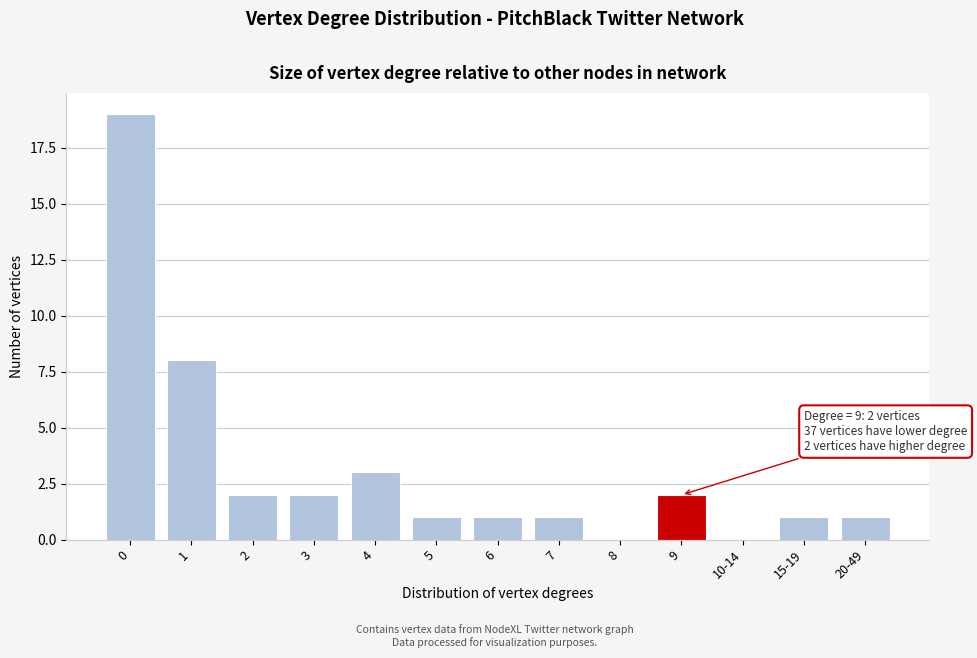

Reading right to left, list all the values displayed in this chart.

20-49=1	15-19=1	10-14=0	9=2	8=0	7=1	6=1	5=1	4=3	3=2	2=2	1=8	0=19